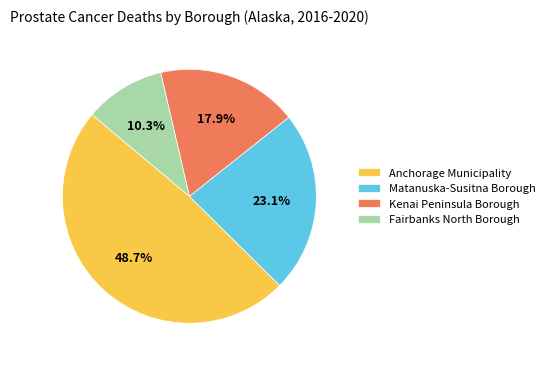

To the nearest percent, what is the difference between the Anchorage Municipality and Kenai Peninsula Borough slice percentages?

31%